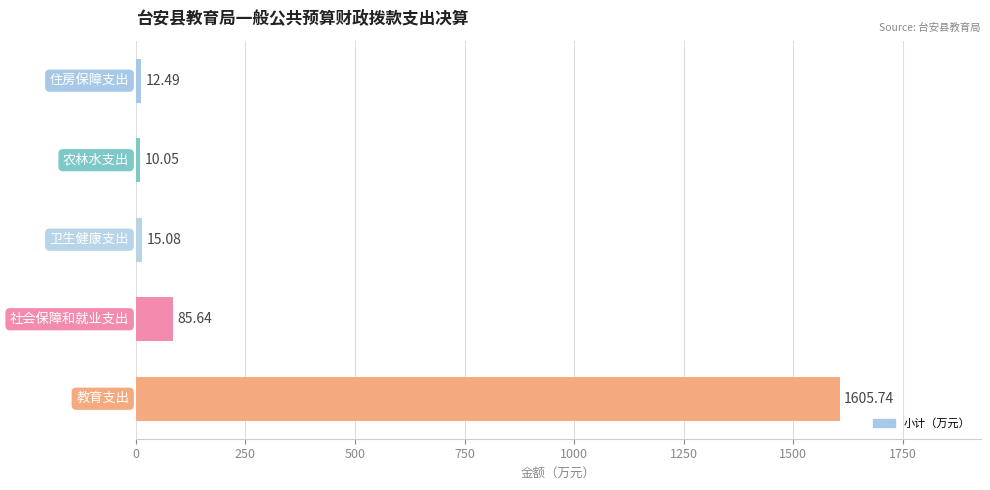

What is the average value?

345.8